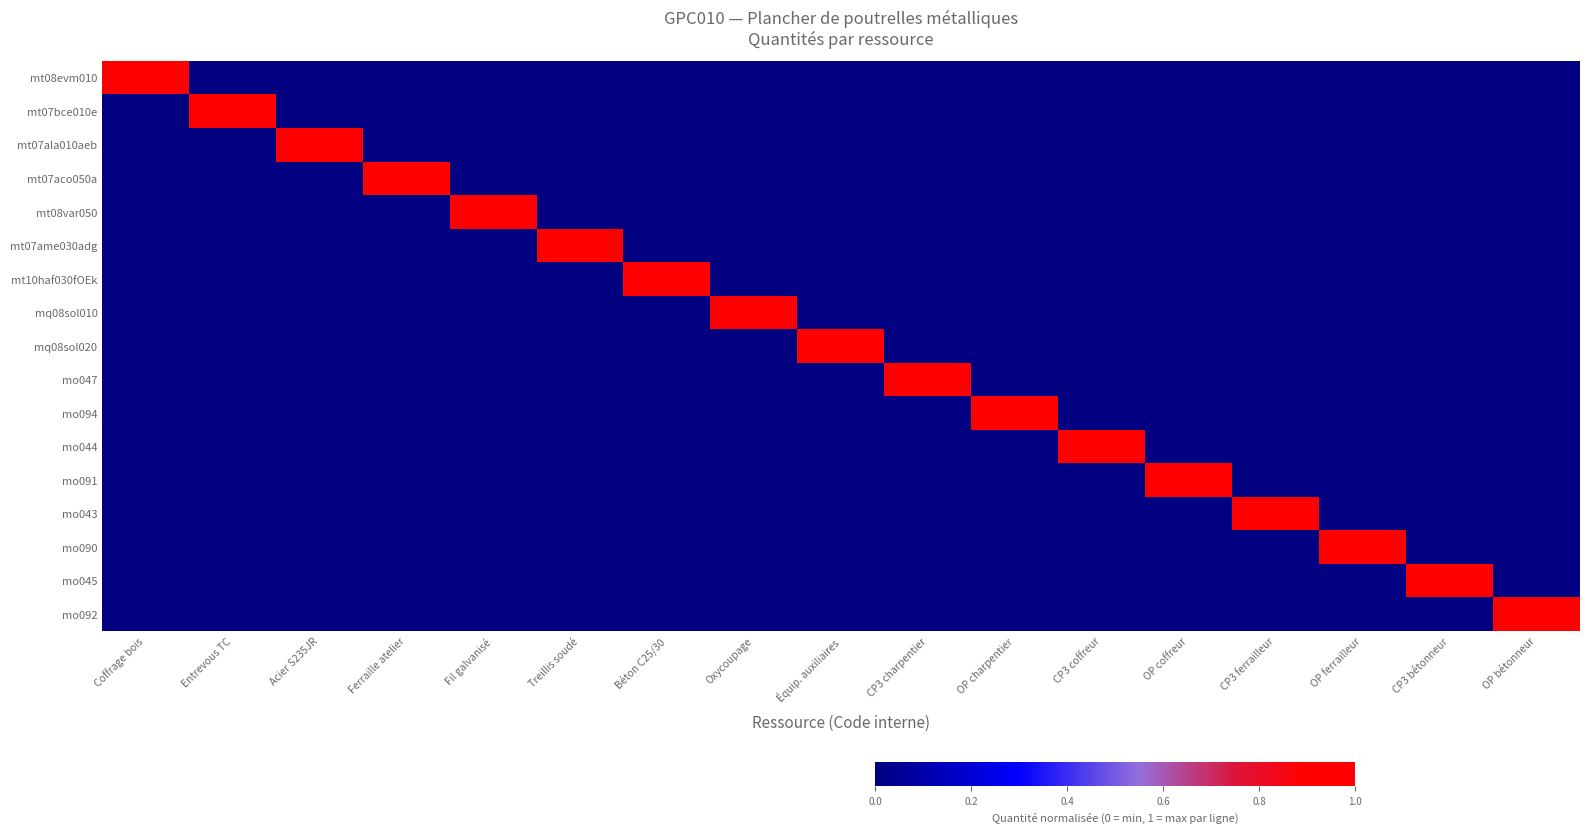

Which series has the largest range (max minus min)?

mt08evm010